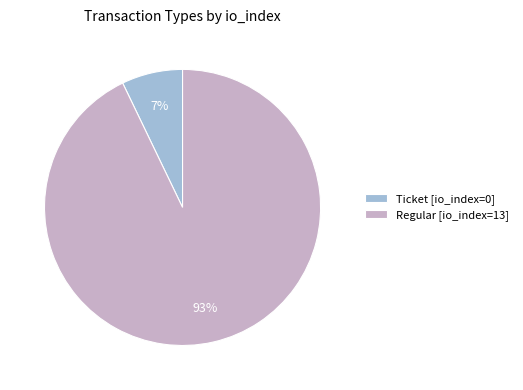

Which slice is the largest?

Regular [io_index=13]